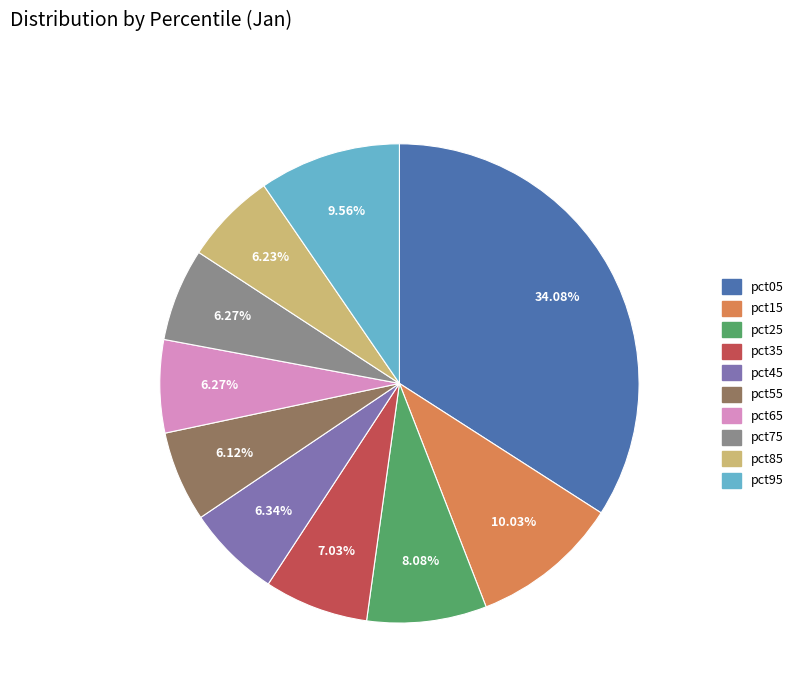

True or false: pct05 accounts for 43% of the total.

False